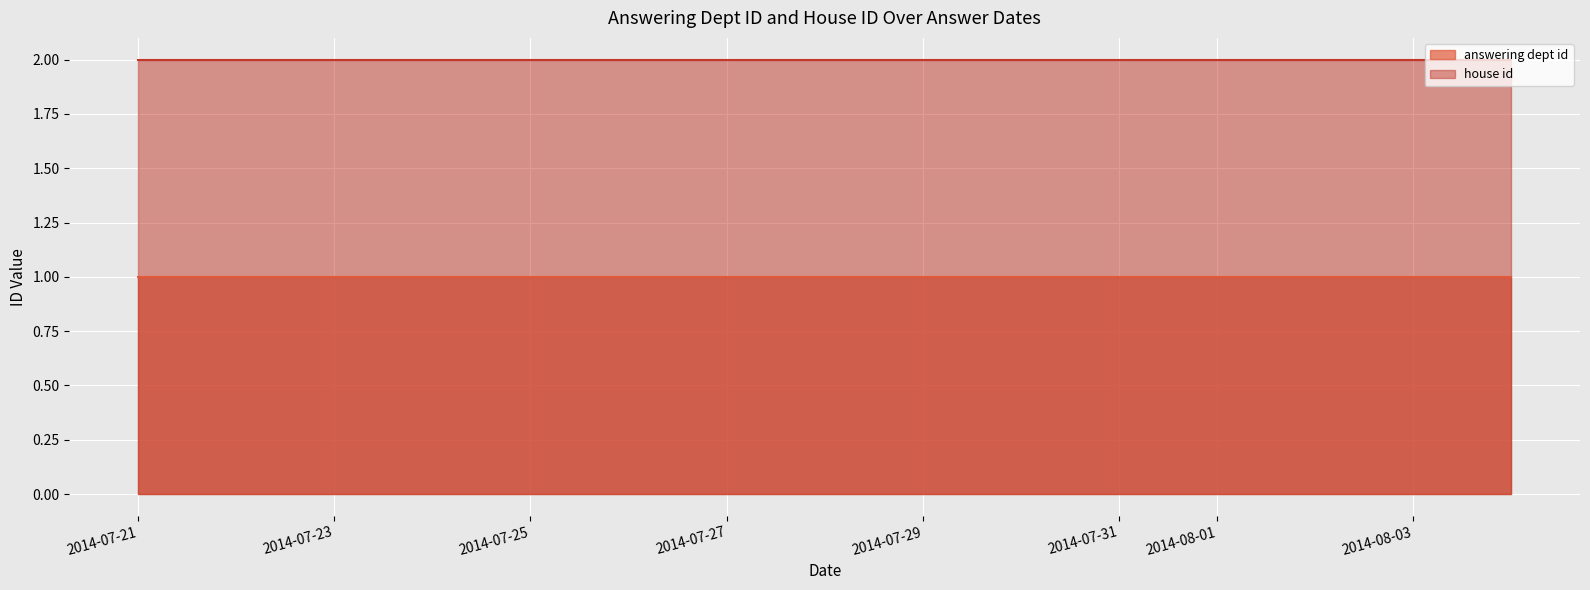

Is the value of answering dept id at 2014-07-23 greater than the value of house id at 2014-07-23?

No